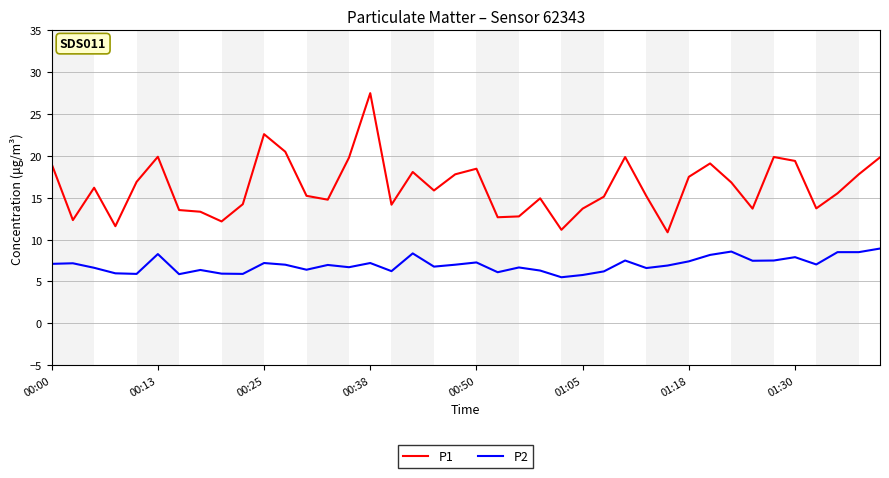

Does the chart have visible grid lines?

Yes